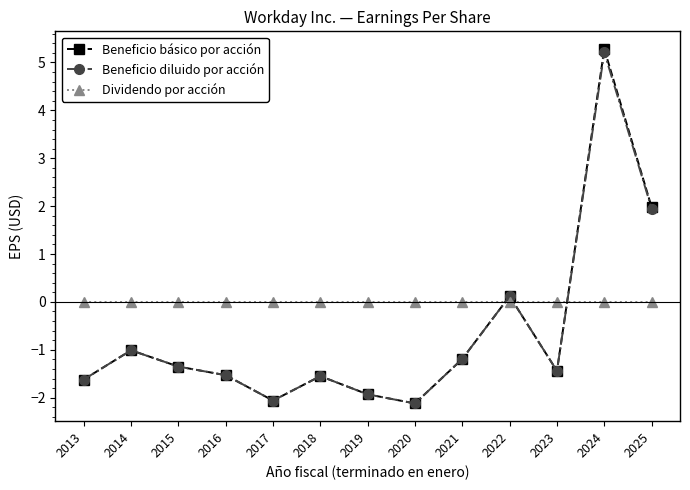

True or false: Dividendo por acción and Beneficio básico por acción intersect in this chart.

True